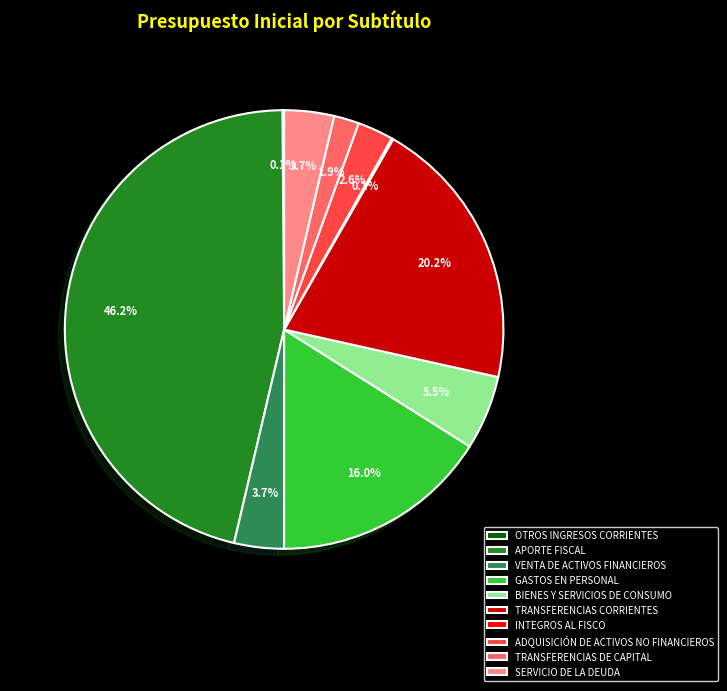

What is the largest slice in the pie chart?

APORTE FISCAL